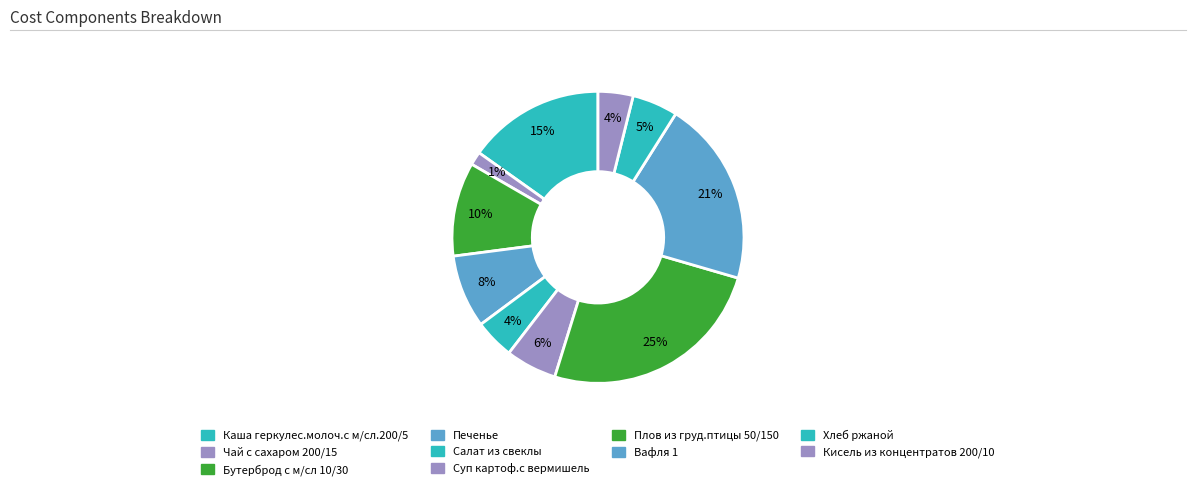

How many segments does this pie chart have?

10